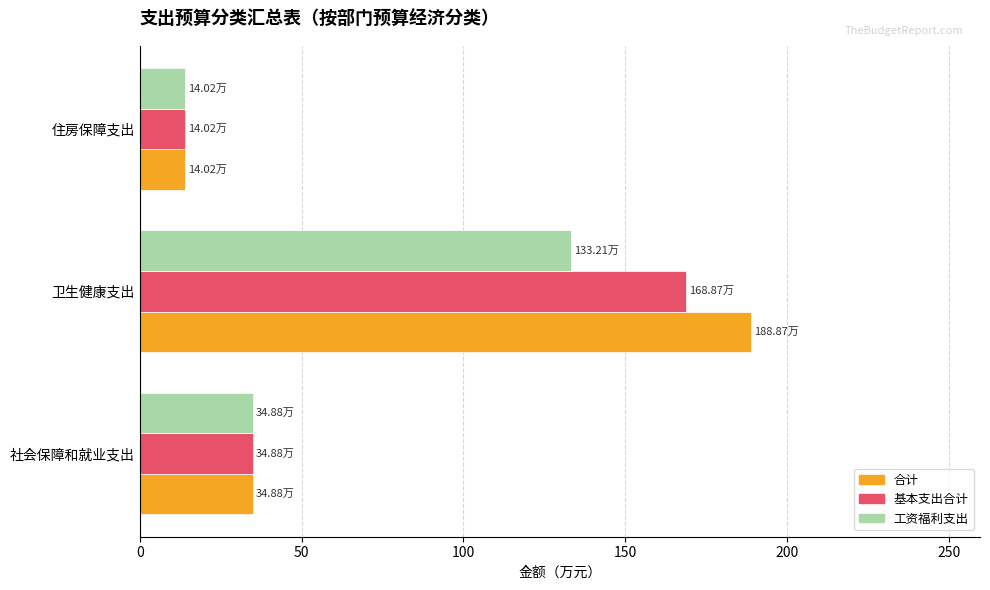

List the series in order of their peak value, lowest first.

工资福利支出, 基本支出合计, 合计